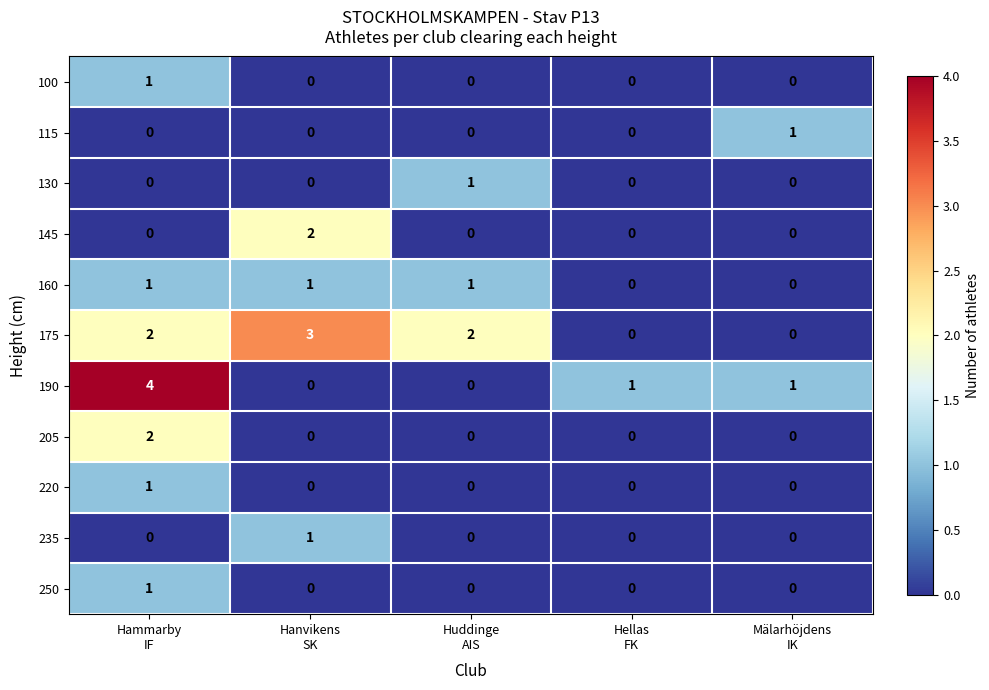

Which series has the widest spread of values?

190